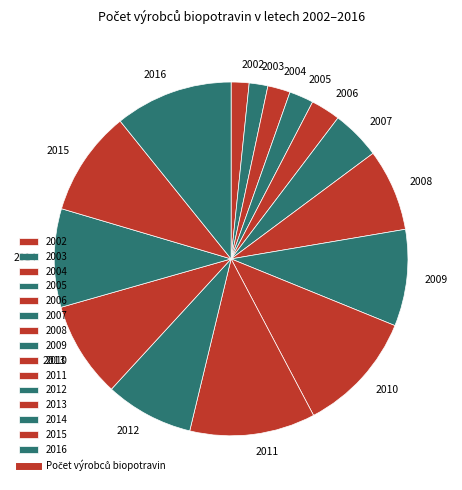

What is the ratio of the value at 2007 to the value at 2006?

1.7